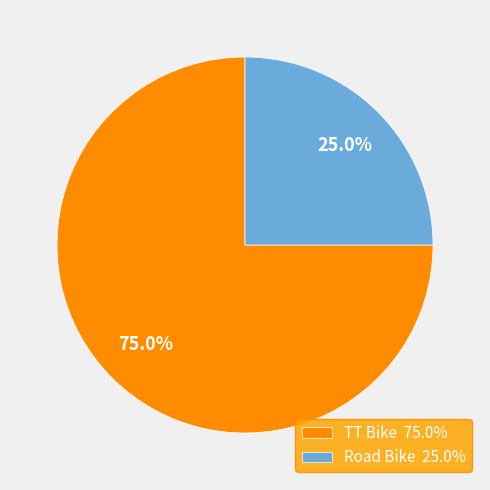

Which category accounts for the majority?

TT Bike